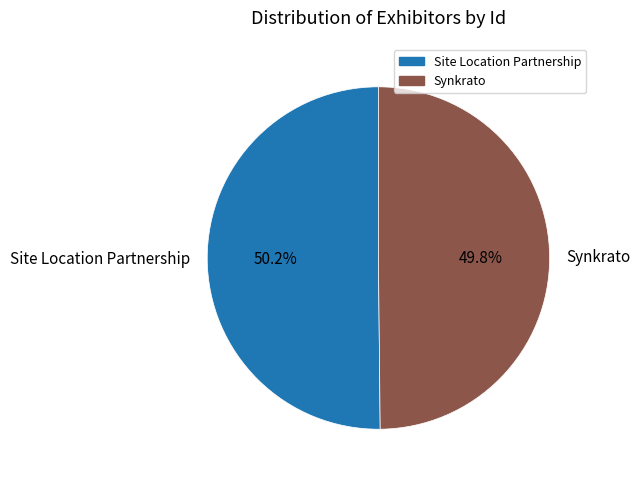

To the nearest percent, what portion does Site Location Partnership represent?

50%